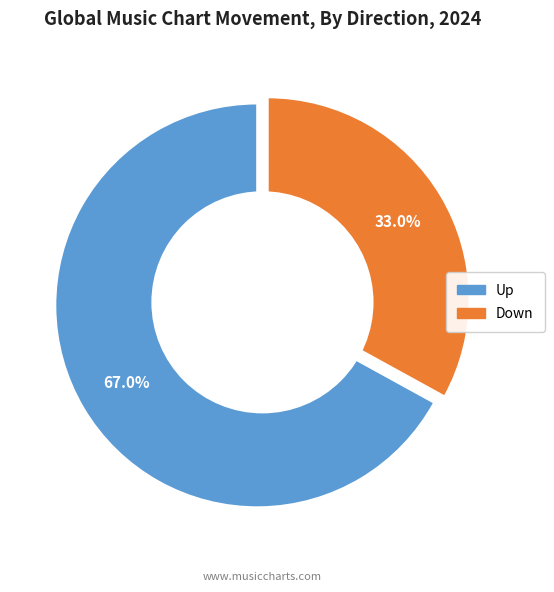

How many slices are in this pie chart?

2